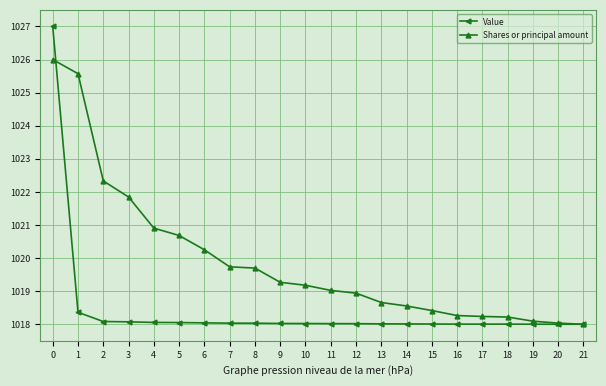

Which series has the largest total across all categories?

Shares or principal amount